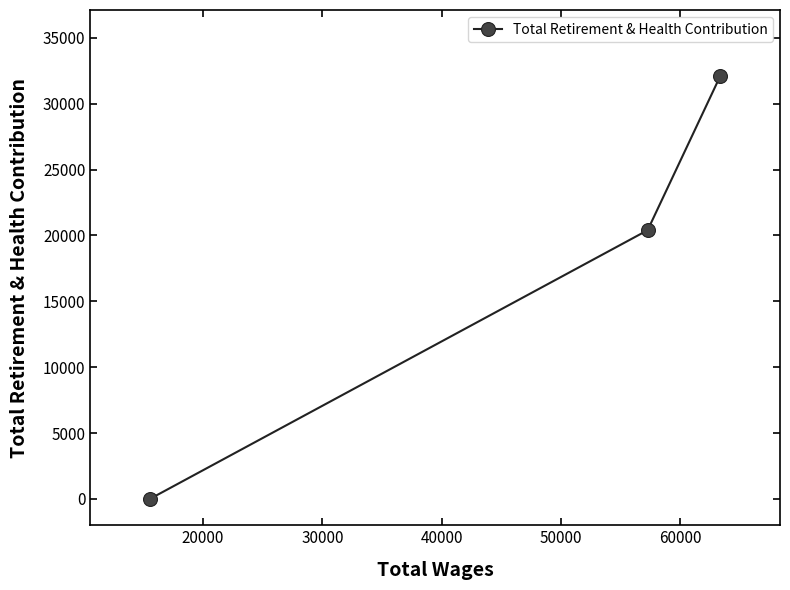

What is the sum of all values?

52512